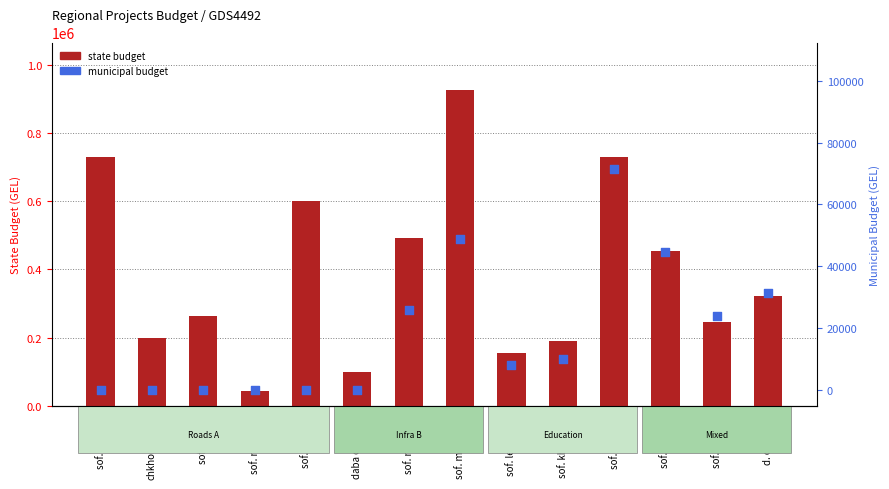

What is the total value across all series at sof. khabume?

199998